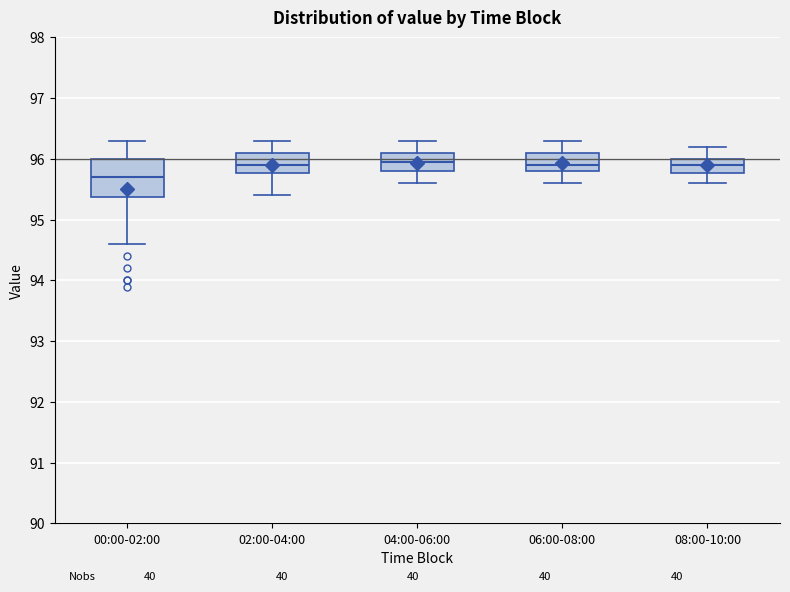

Comparing the boxes themselves (not the whiskers), which one is the tallest?

00:00-02:00